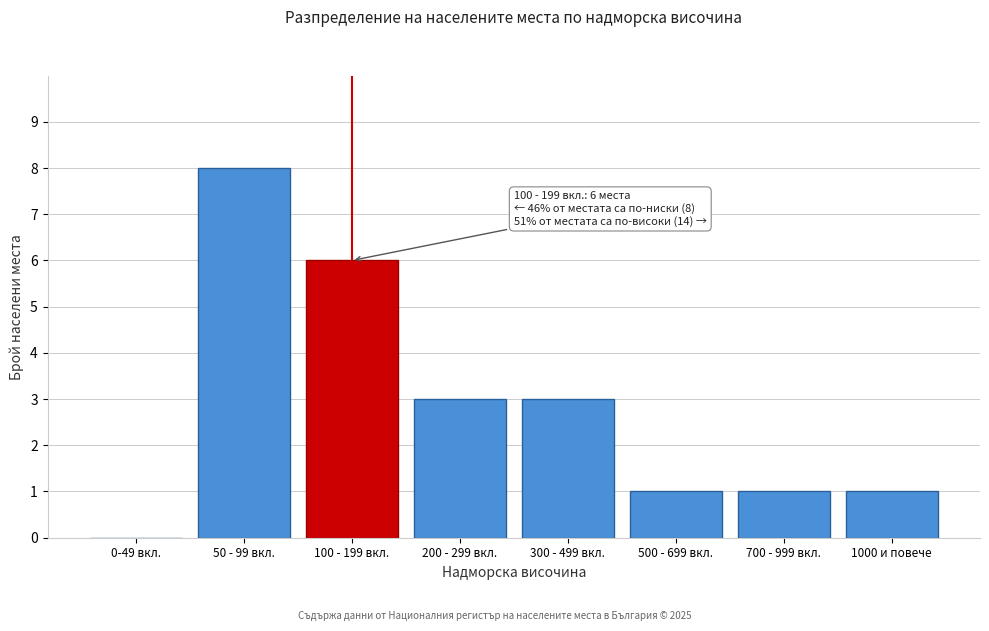

Reading right to left, extract all data points from this chart.

1000 и повече=1	700 - 999 вкл.=1	500 - 699 вкл.=1	300 - 499 вкл.=3	200 - 299 вкл.=3	100 - 199 вкл.=6	50 - 99 вкл.=8	0-49 вкл.=0